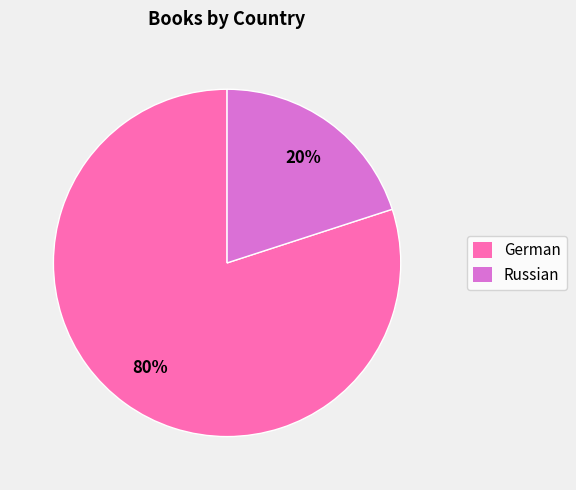

Rank the categories by value from highest to lowest.

German, Russian